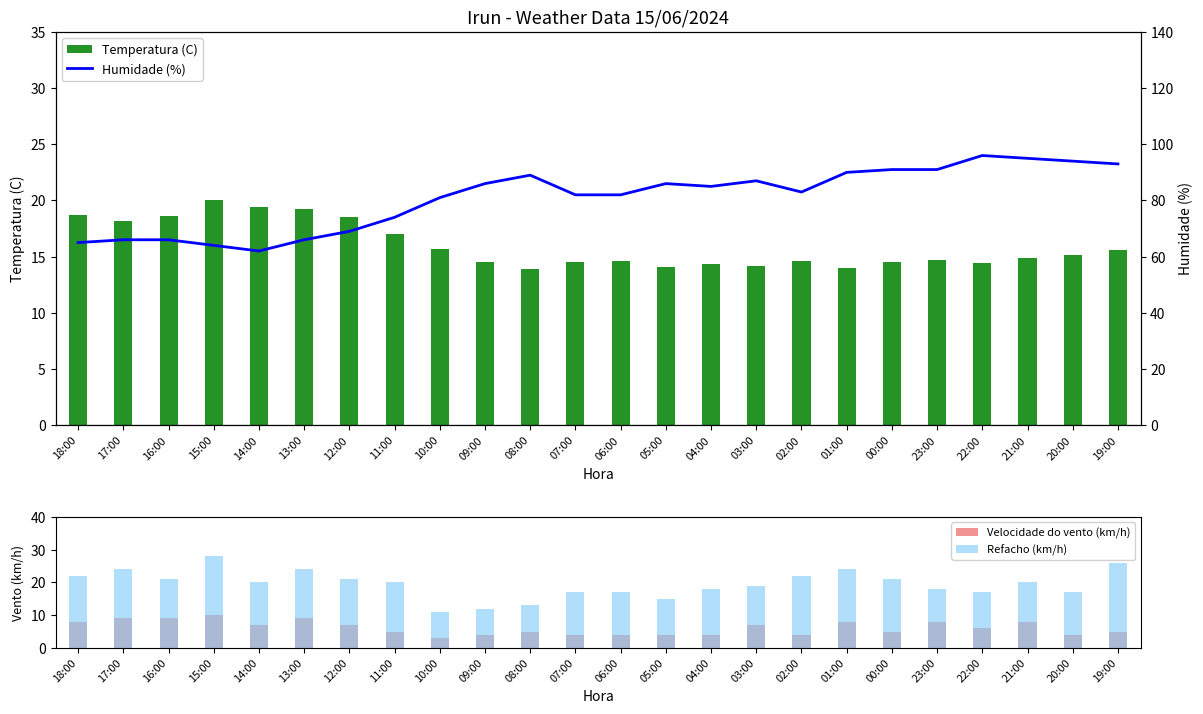

True or false: Refacho (km/h) has a value of 3.1 at 05:00.

False